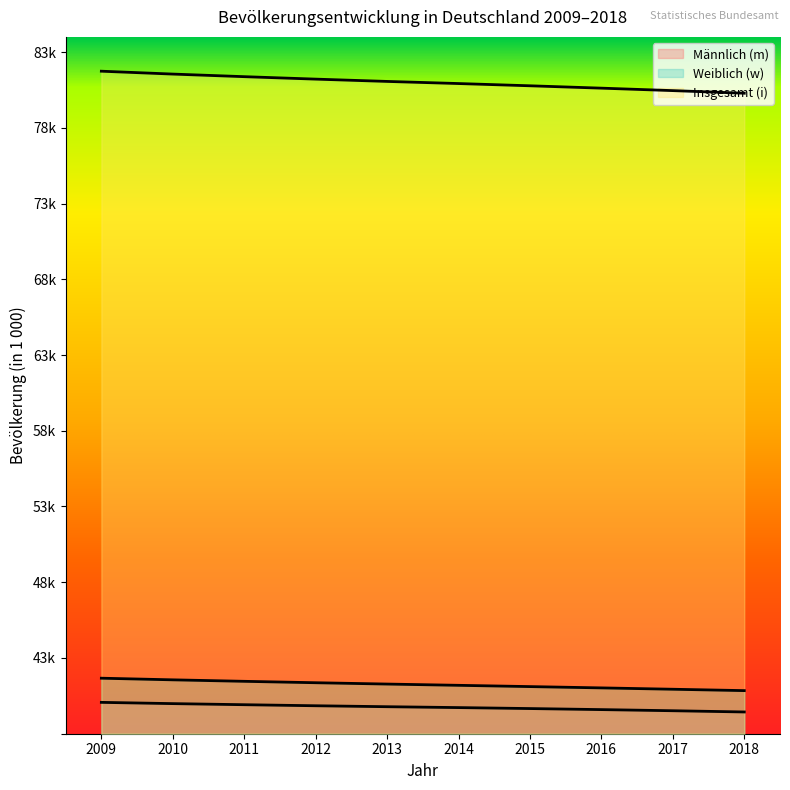

True or false: Männlich (m) has a value of 39846 at 2012.

True